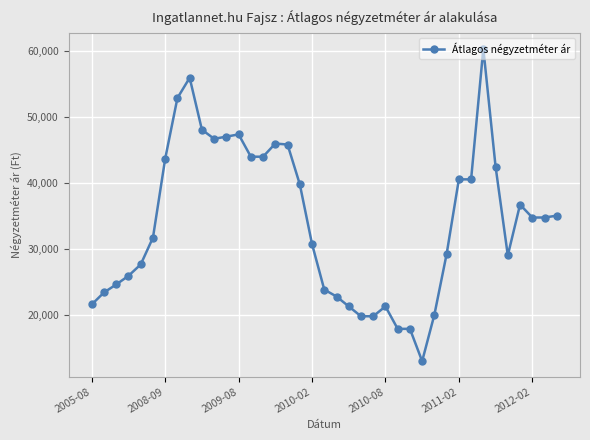

What is the value of the 26th point from the left?

17832